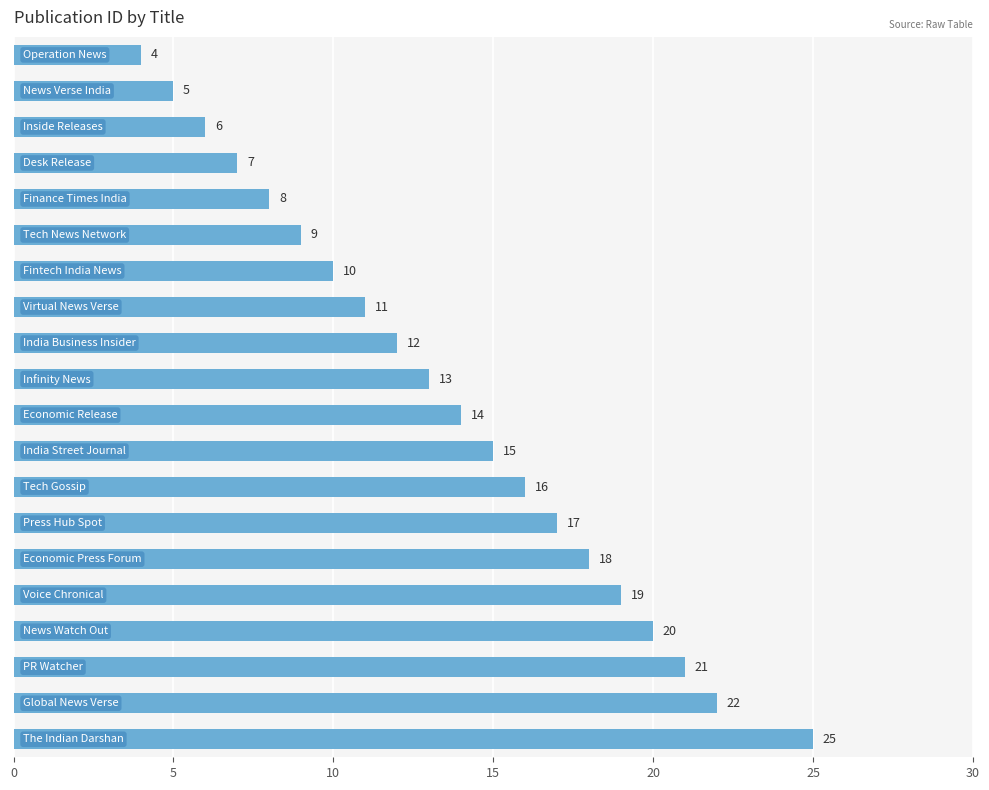

What is the value of the 12th bar from the top?

15